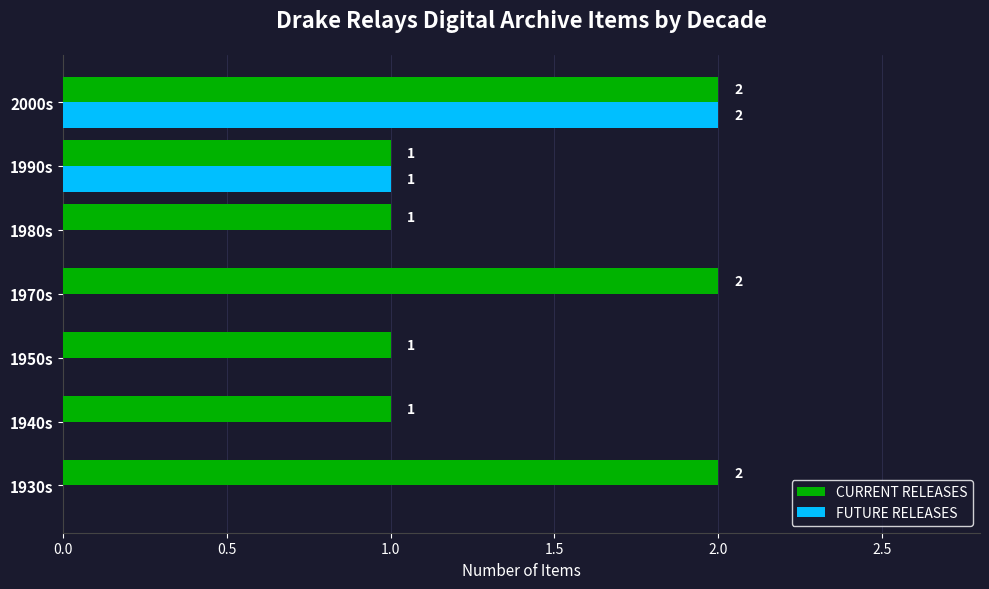

Between 1940s and 1990s, which series saw the biggest shift?

FUTURE RELEASES